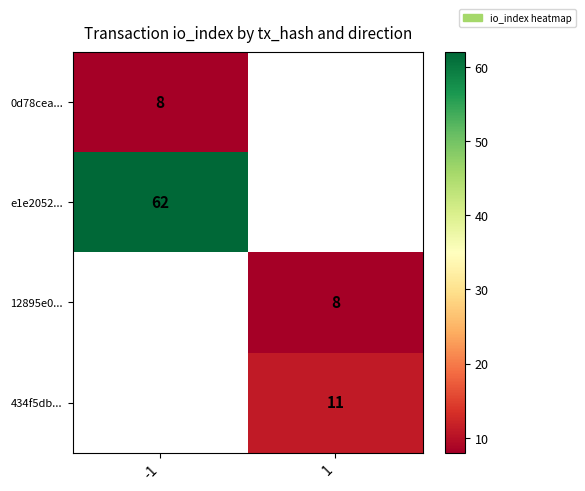

Is it true that 434f5db... equals 11 at 1?

True